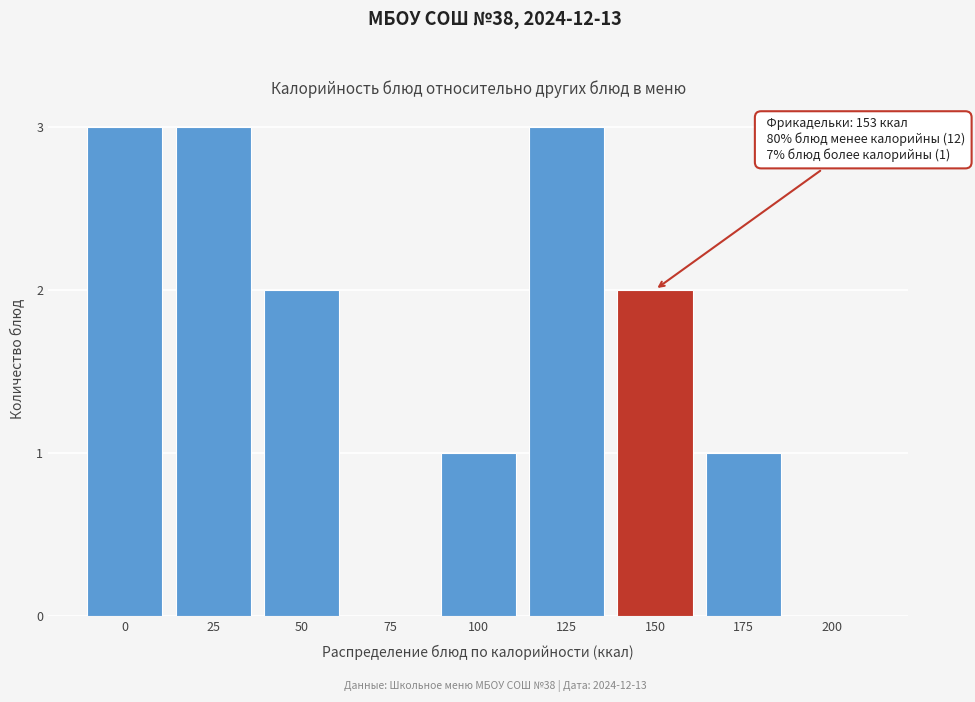

Reading right to left, what are all the values shown in this chart?

200=0	175=1	150=2	125=3	100=1	75=0	50=2	25=3	0=3